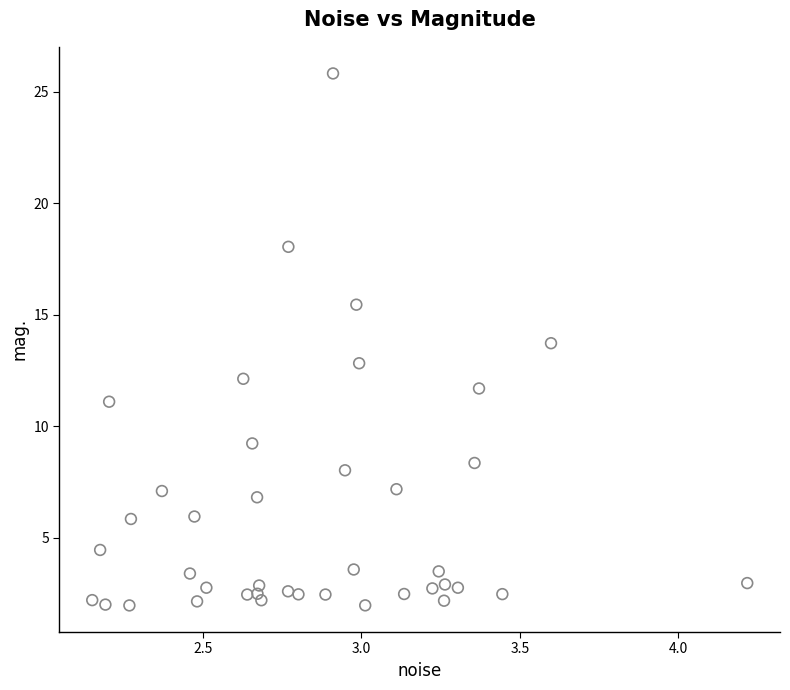

What is the range of Y values (max minus min)?

23.9